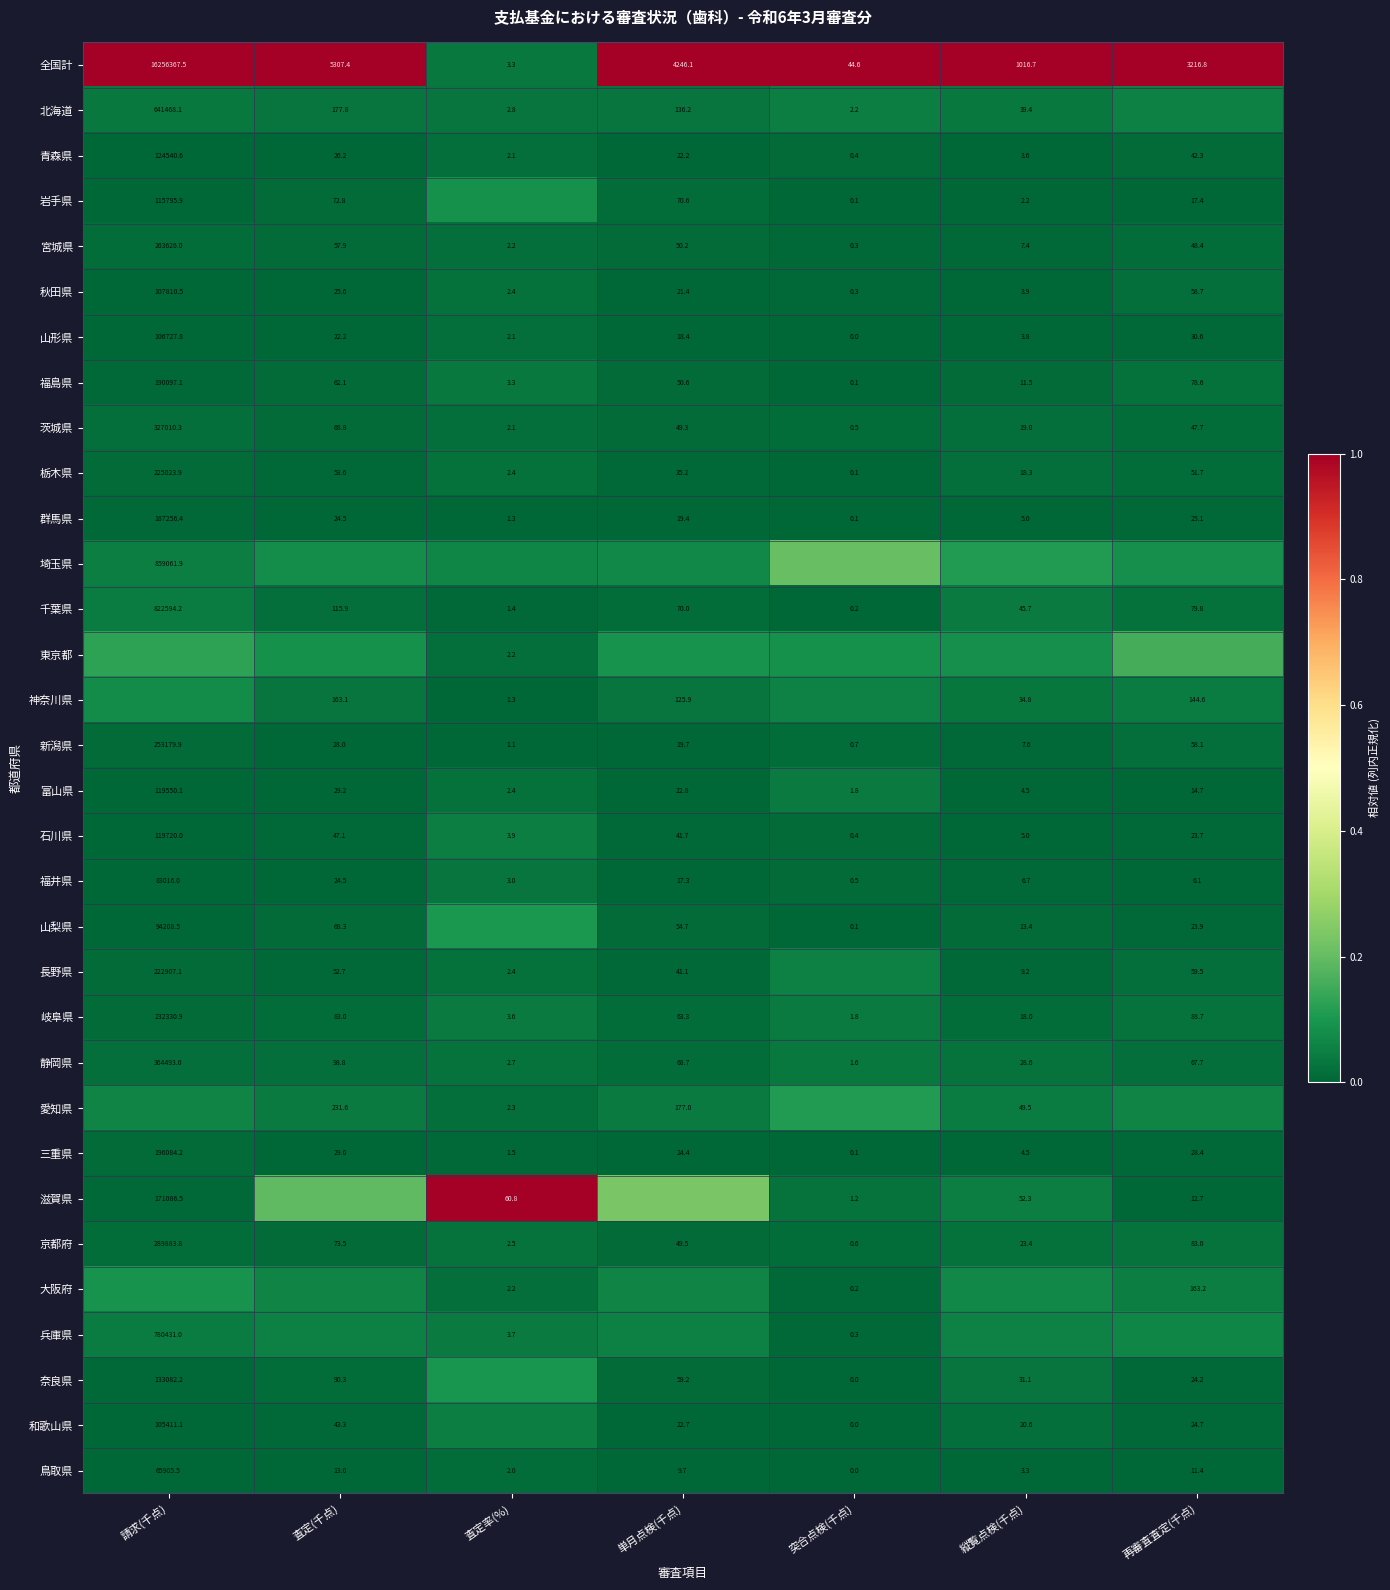

How many data points does each series have?

7